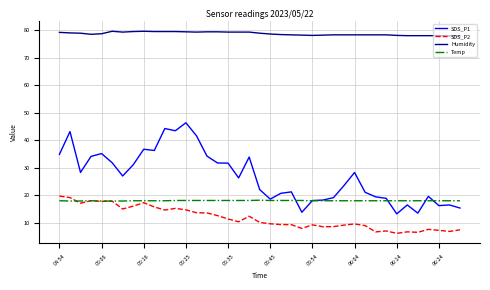

True or false: Humidity and SDS_P1 cross at least once.

False